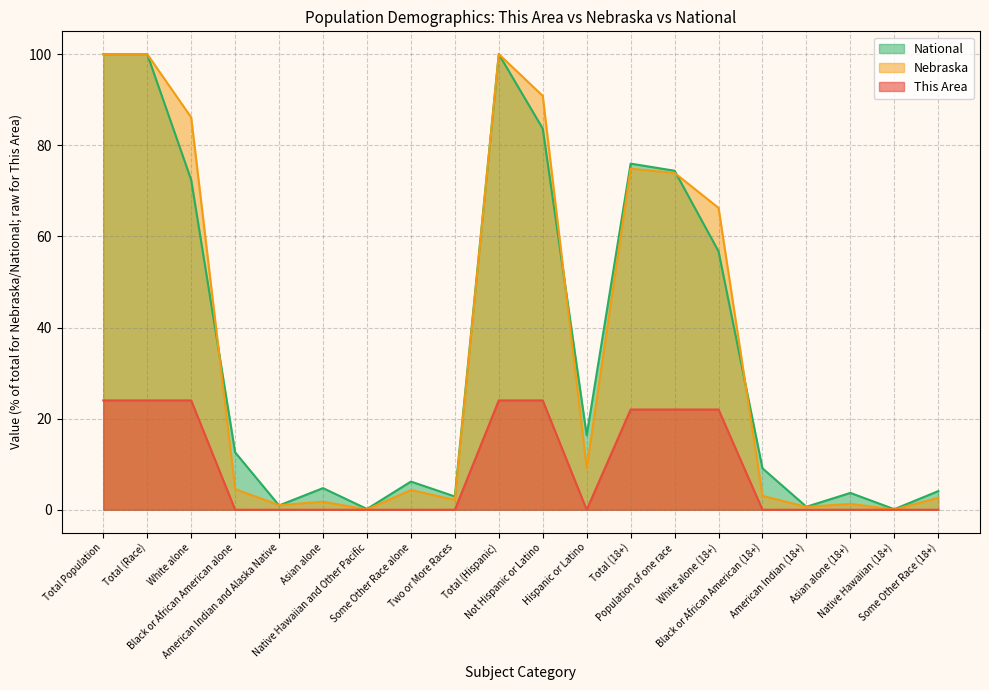

True or false: Nebraska and This Area intersect in this chart.

False